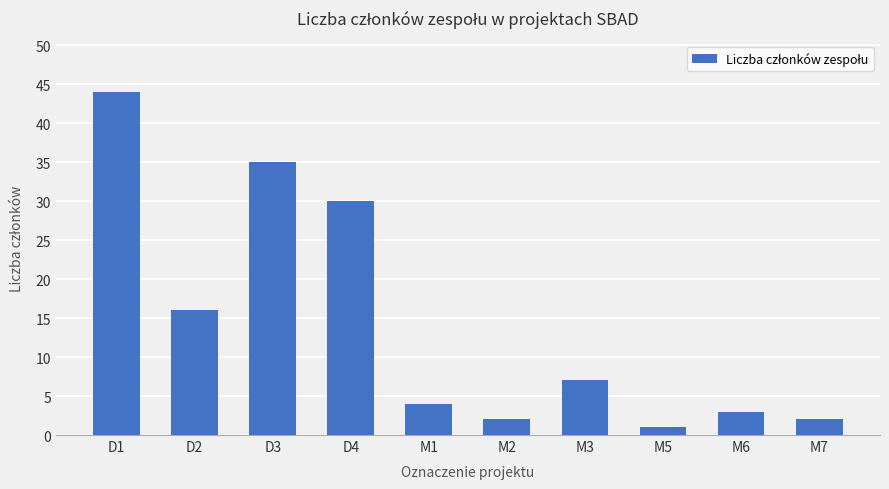

Reading left to right, what are all the values shown in this chart?

44	16	35	30	4	2	7	1	3	2